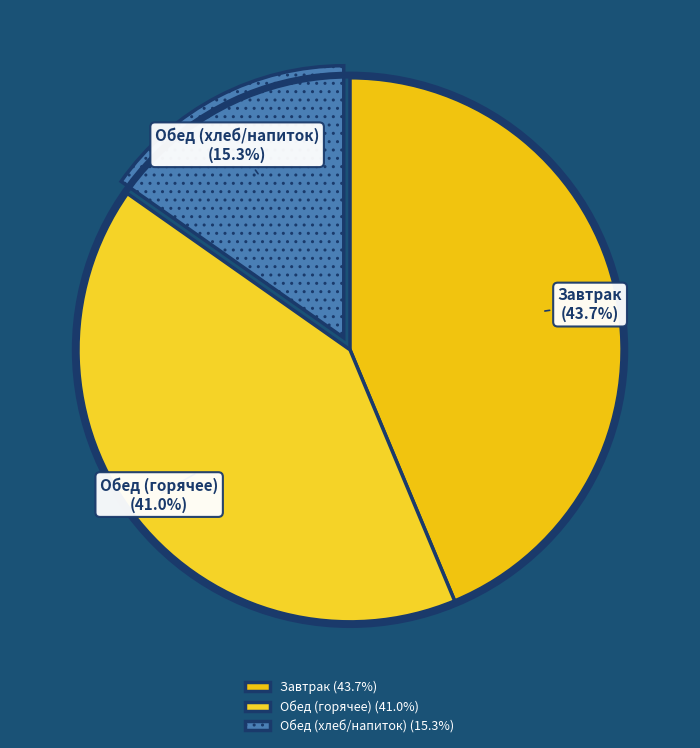

Is Завтрак the majority of the pie?

No